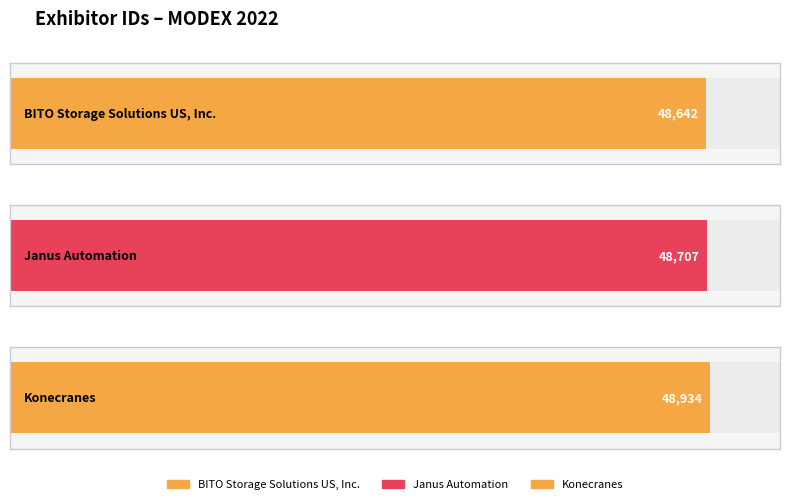

Reading left to right, list all the values displayed in this chart.

BITO Storage Solutions US, Inc.=48642	Janus Automation=48707	Konecranes=48934